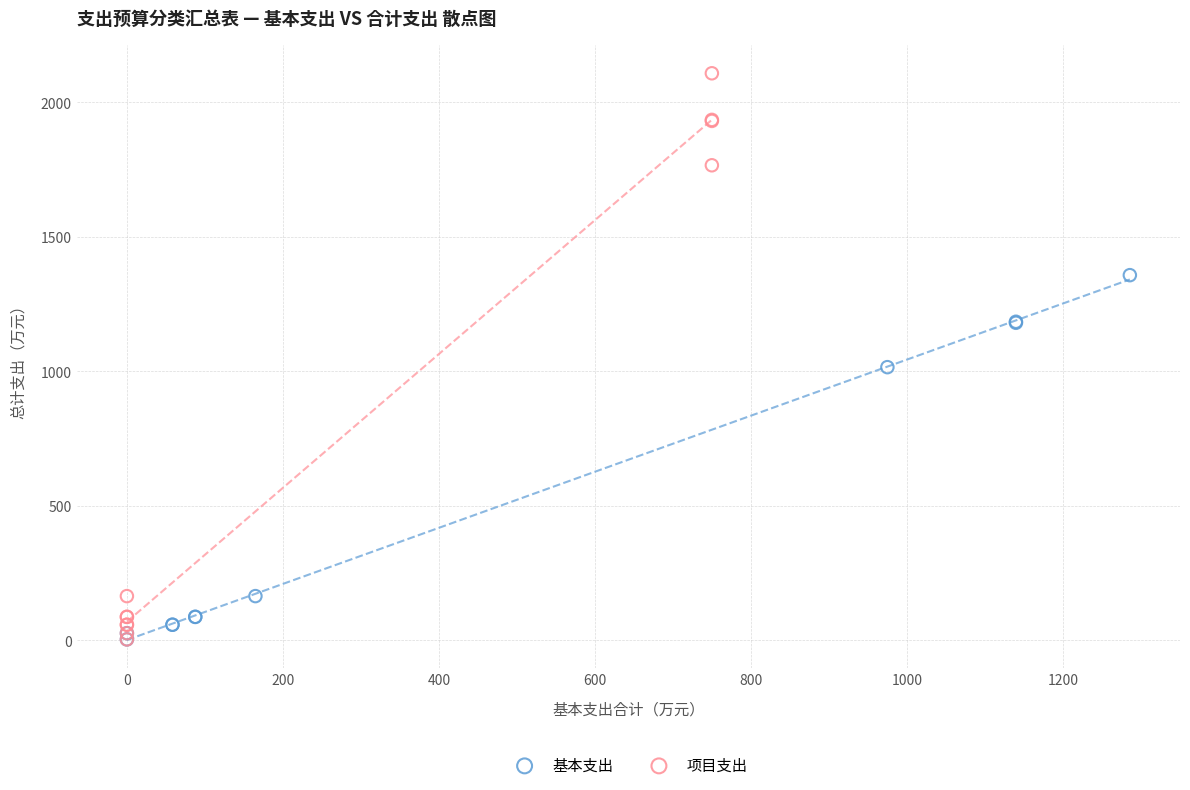

Which series contains the highest Y value?

项目支出